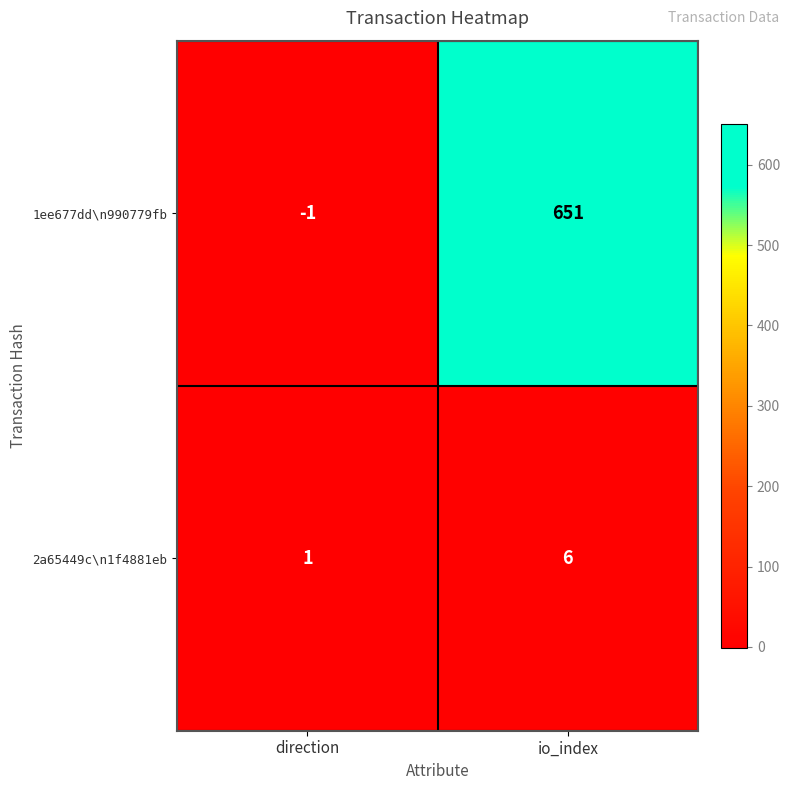

Rank the series at io_index from lowest to highest value.

2a65449c\n1f4881eb, 1ee677dd\n990779fb